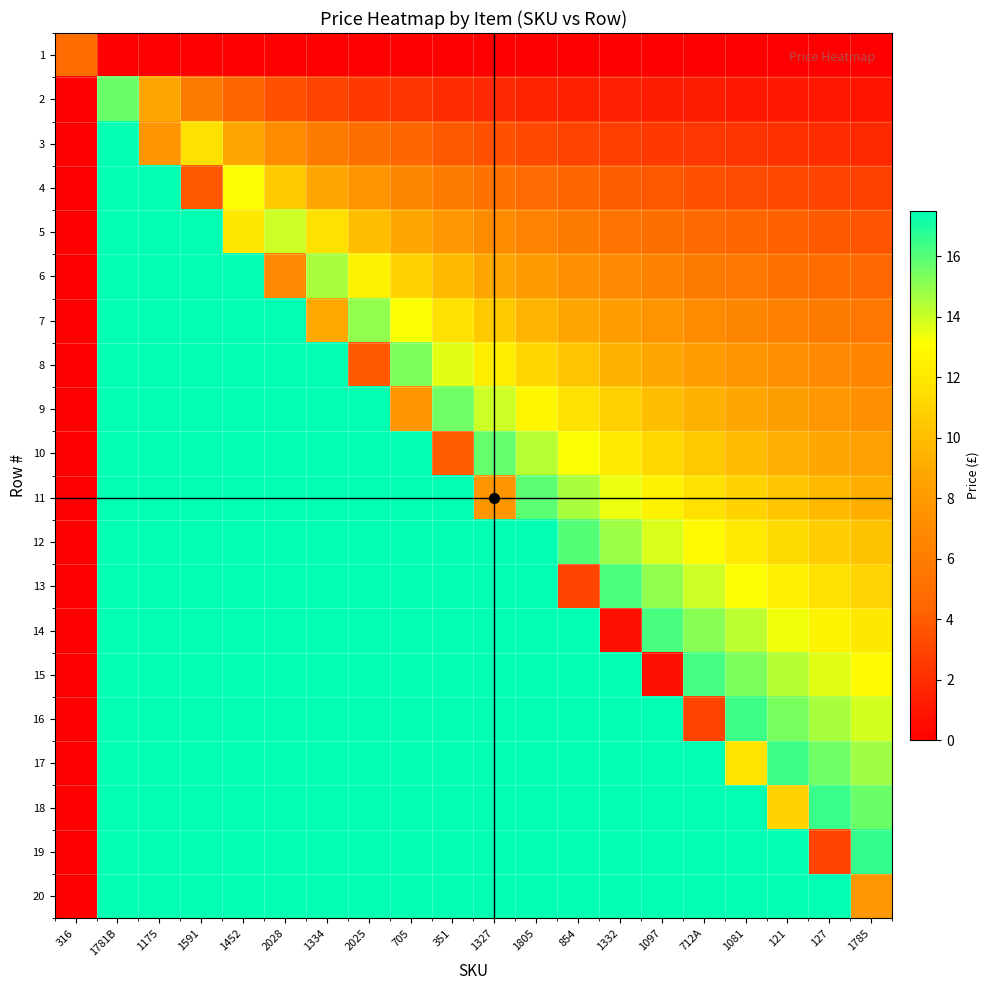

Between 705 and 1452, which is larger?

705